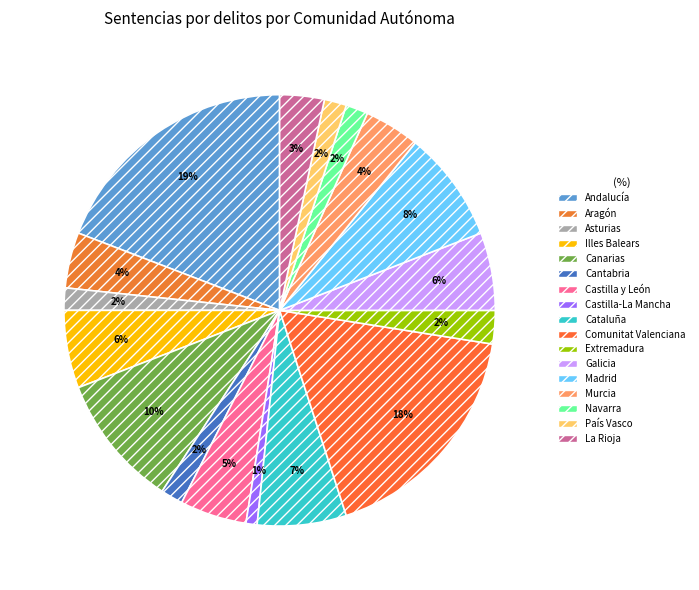

Rank the categories by value from lowest to highest.

Castilla-La Mancha, Asturias, Cantabria, Navarra, País Vasco, Extremadura, La Rioja, Aragón, Murcia, Castilla y León, Illes Balears, Galicia, Cataluña, Madrid, Canarias, Comunitat Valenciana, Andalucía